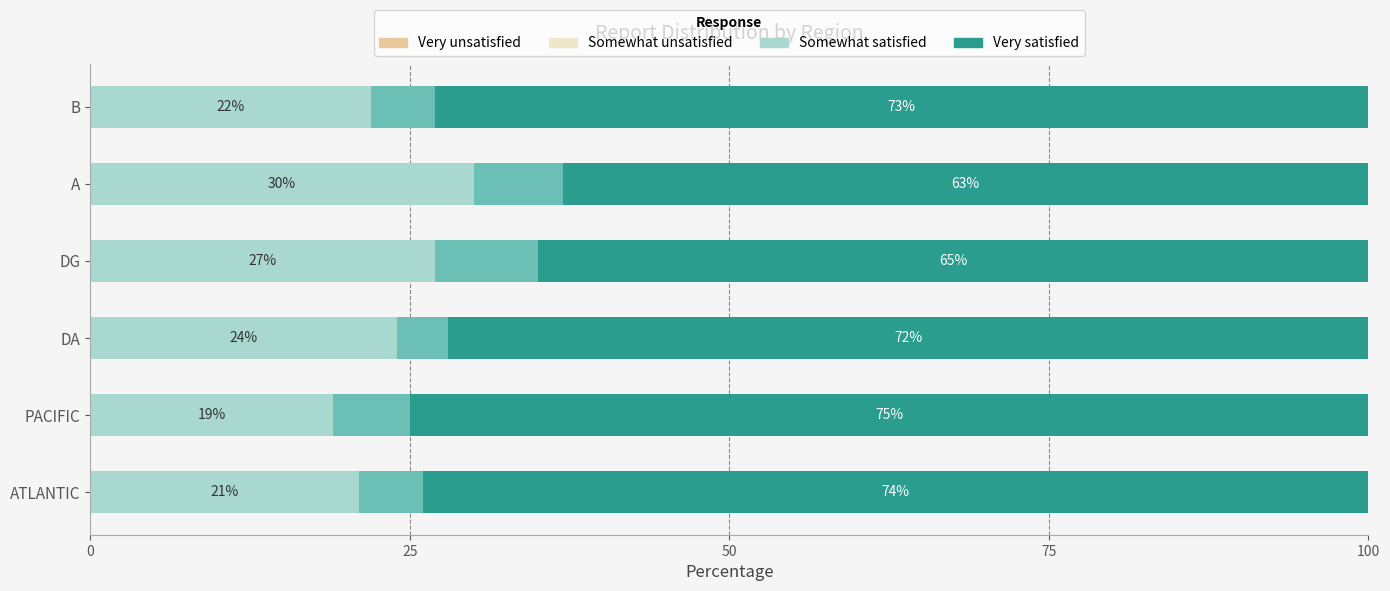

Are the bars horizontal?

Yes